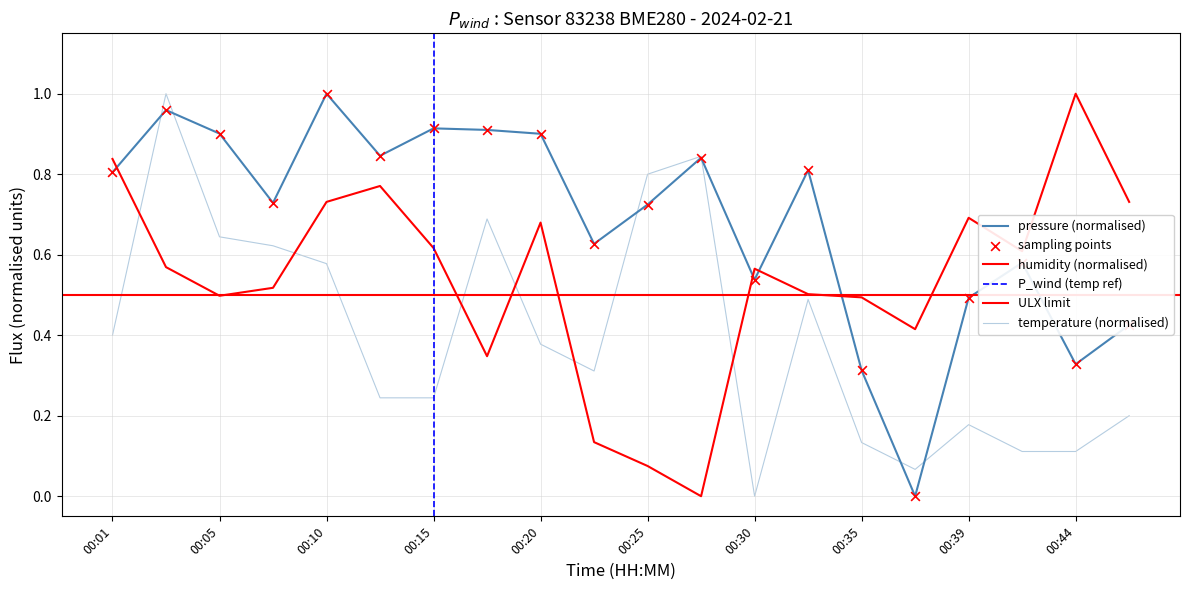

Which series has the largest Y range (max minus min)?

pressure